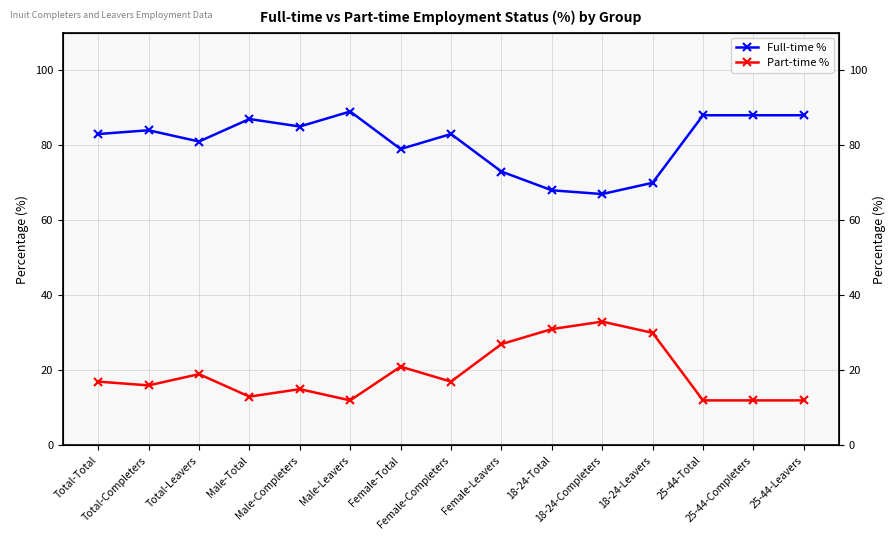

True or false: Full-time % and Part-time % cross at least once.

False